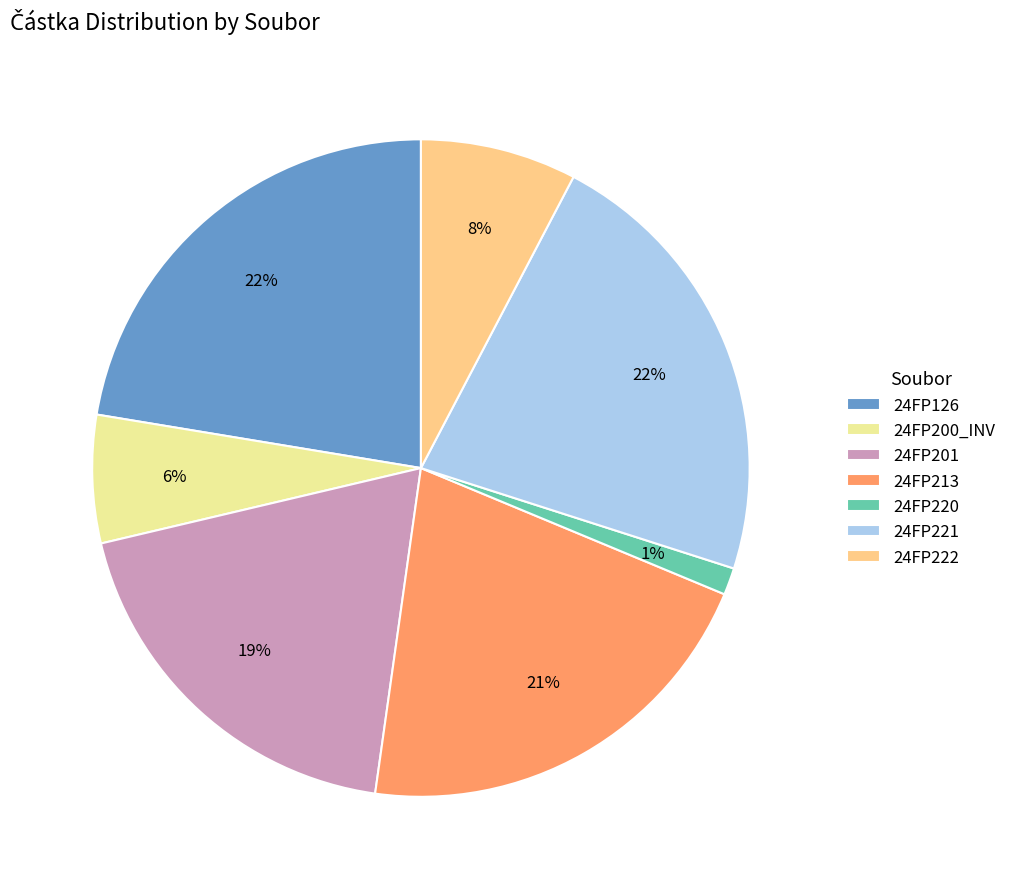

Is there a majority slice in this chart?

No